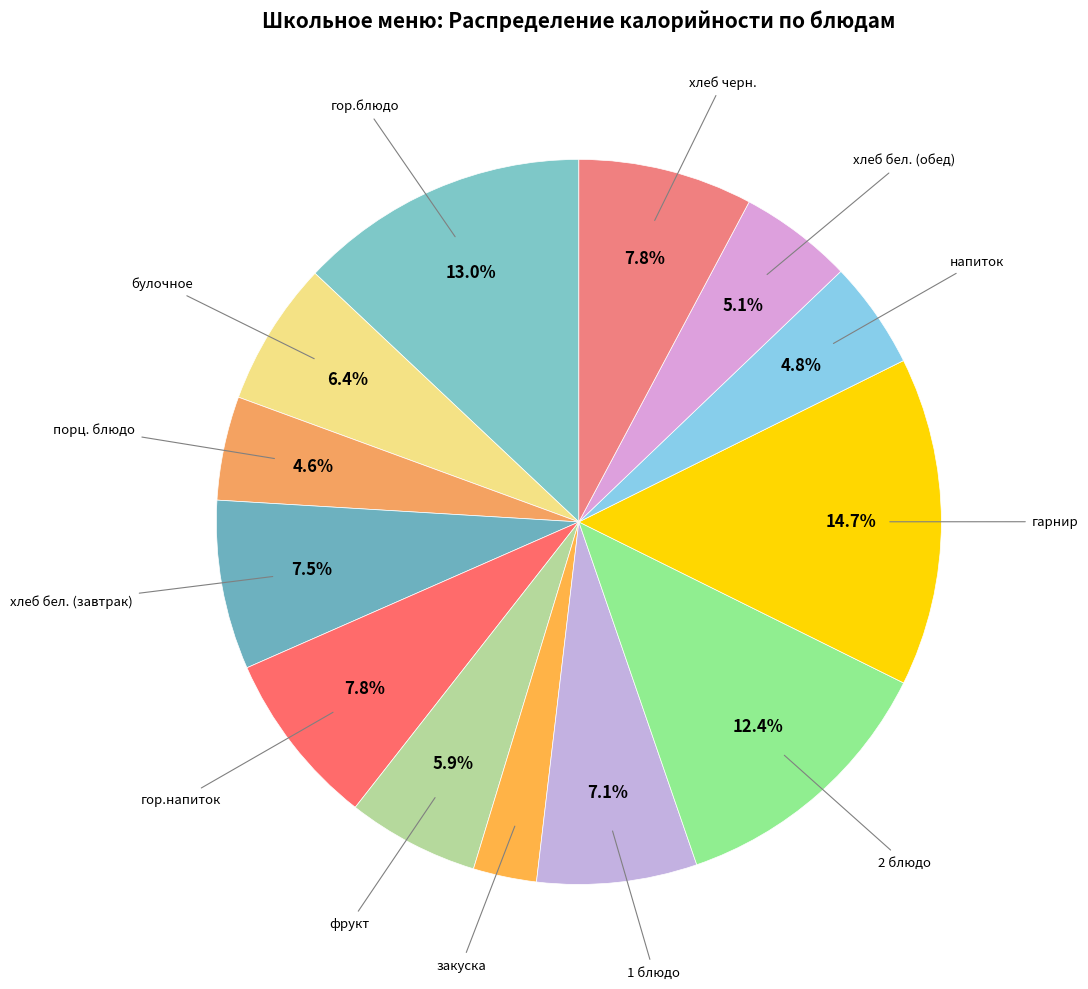

Count the number of slices in the pie.

13